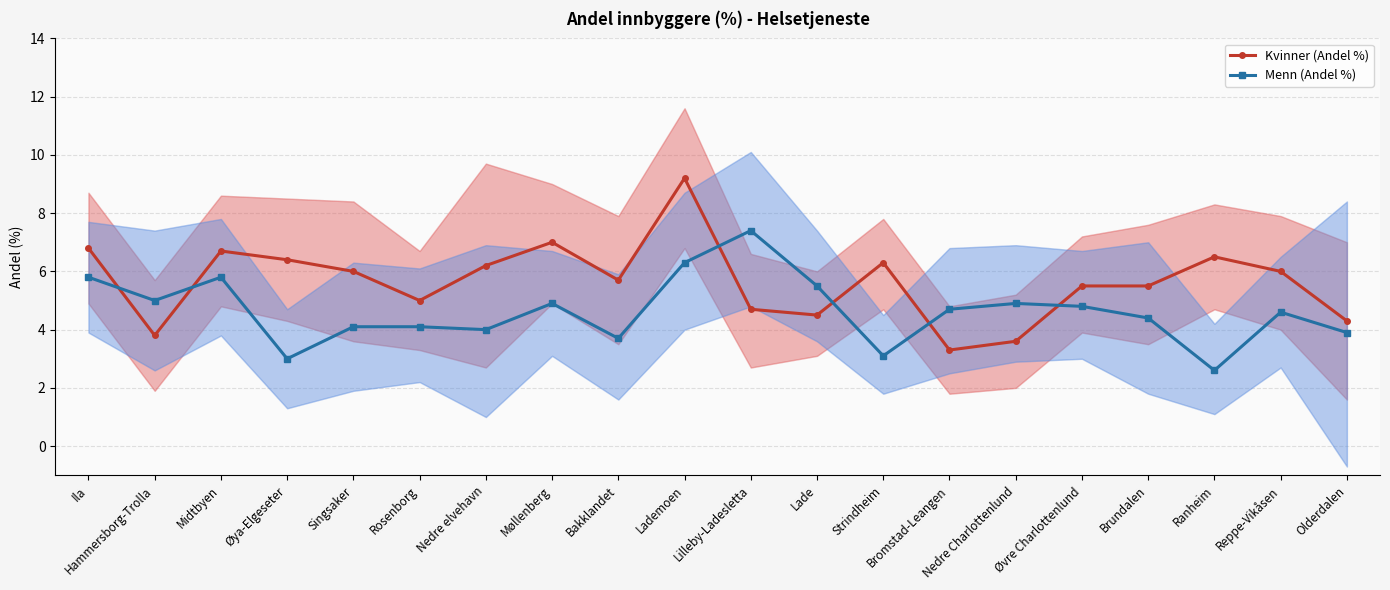

Reading left to right, transcribe all the data shown in this chart.

Kvinner (Andel %): Ila=6.8	Hammersborg-Trolla=3.8	Midtbyen=6.7	Øya-Elgeseter=6.4	Singsaker=6.0	Rosenborg=5.0	Nedre elvehavn=6.2	Møllenberg=7.0	Bakklandet=5.7	Lademoen=9.2	Lilleby-Ladesletta=4.7	Lade=4.5	Strindheim=6.3	Bromstad-Leangen=3.3	Nedre Charlottenlund=3.6	Øvre Charlottenlund=5.5	Brundalen=5.5	Ranheim=6.5	Reppe-Vikåsen=6.0	Olderdalen=4.3
Menn (Andel %): Ila=5.8	Hammersborg-Trolla=5.0	Midtbyen=5.8	Øya-Elgeseter=3.0	Singsaker=4.1	Rosenborg=4.1	Nedre elvehavn=4.0	Møllenberg=4.9	Bakklandet=3.7	Lademoen=6.3	Lilleby-Ladesletta=7.4	Lade=5.5	Strindheim=3.1	Bromstad-Leangen=4.7	Nedre Charlottenlund=4.9	Øvre Charlottenlund=4.8	Brundalen=4.4	Ranheim=2.6	Reppe-Vikåsen=4.6	Olderdalen=3.9